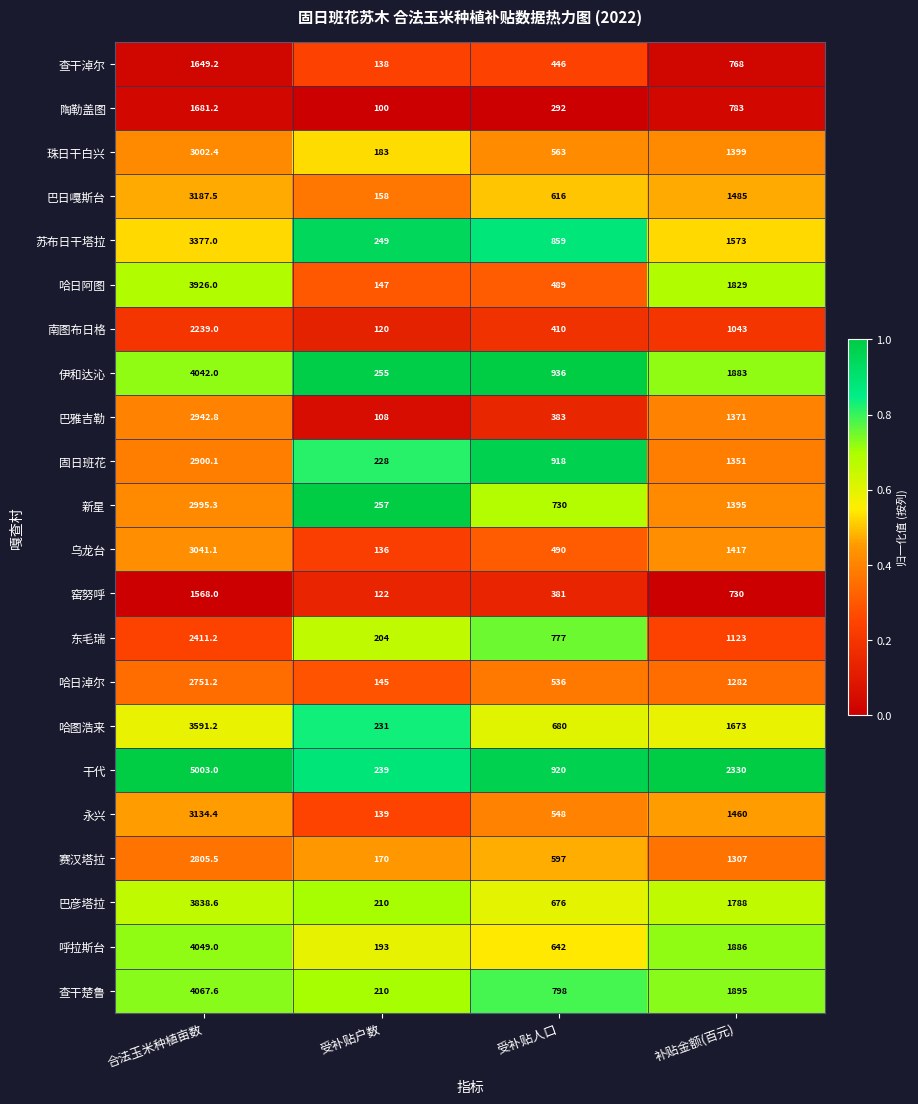

Between 合法玉米种植亩数 and 受补贴人口, which series saw the biggest shift?

干代